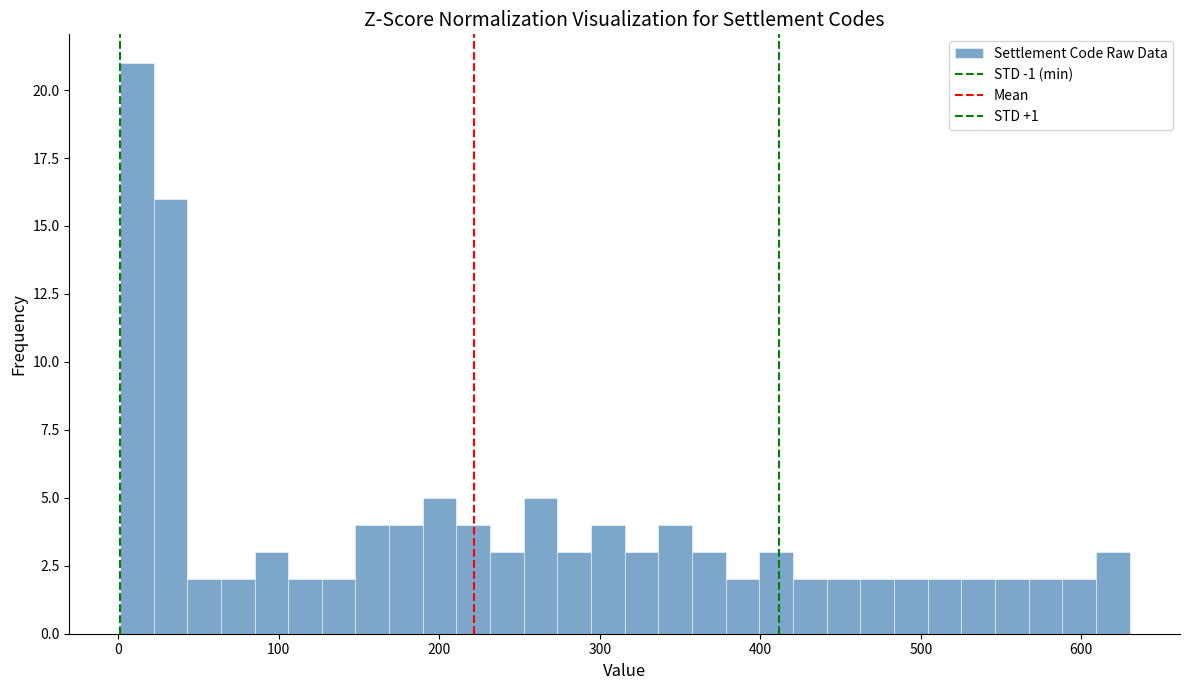

Read against the x-axis, roughly where is the centre of the tallest bar?

10